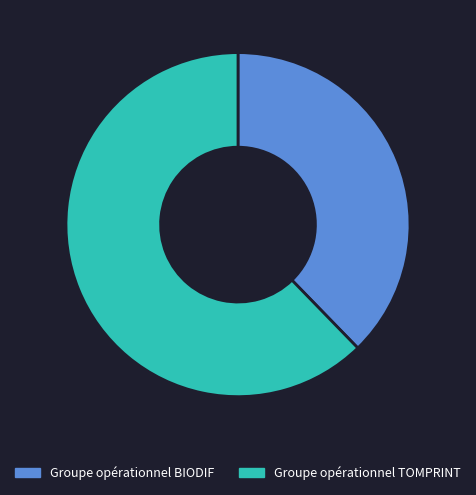

Do Groupe opérationnel BIODIF and Groupe opérationnel TOMPRINT together represent more than half of the pie?

Yes